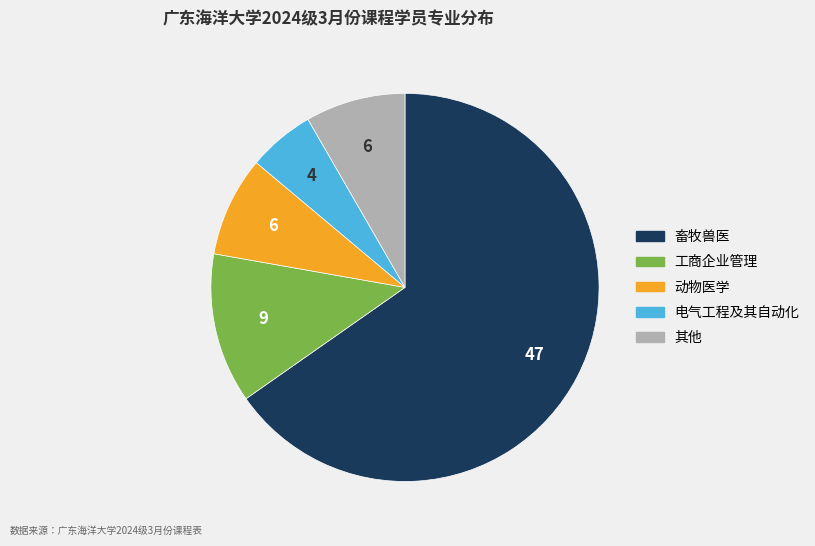

How many segments does this pie chart have?

5